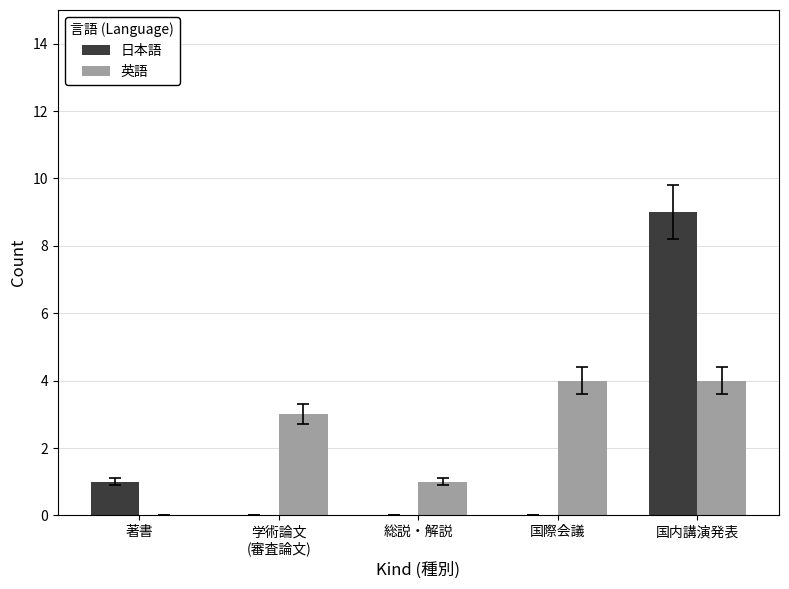

What is the sum of all 日本語 values?

10